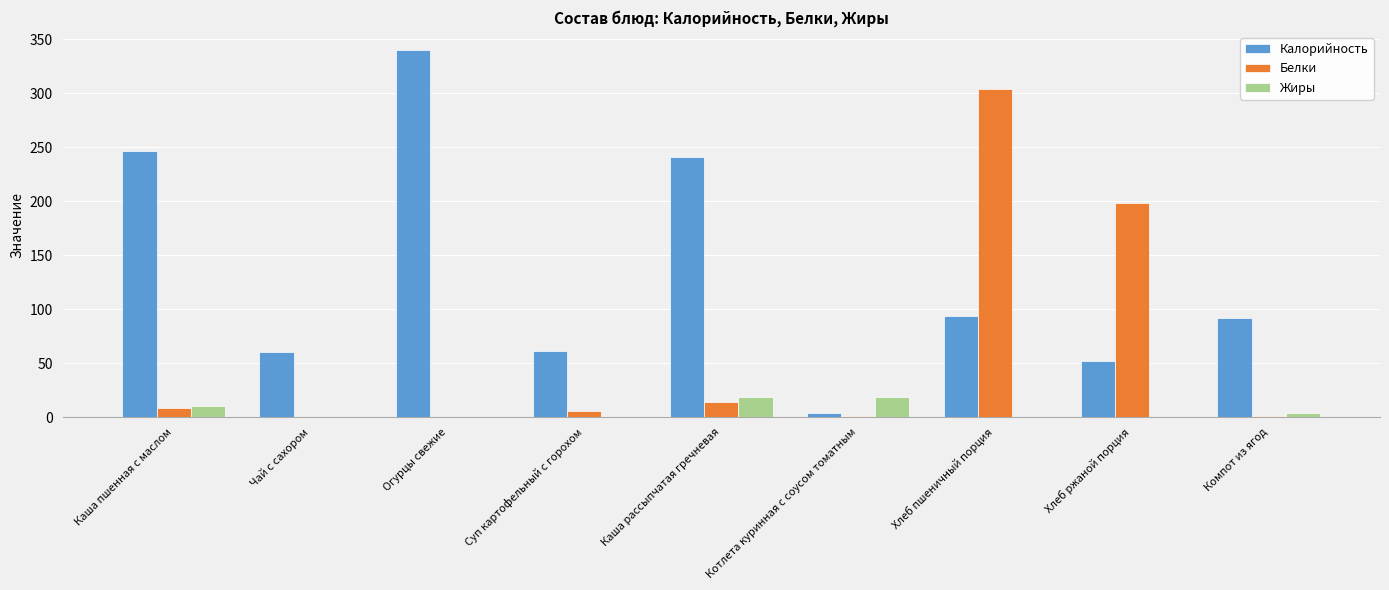

Is it true that Белки equals 1.0 at Компот из ягод?

True